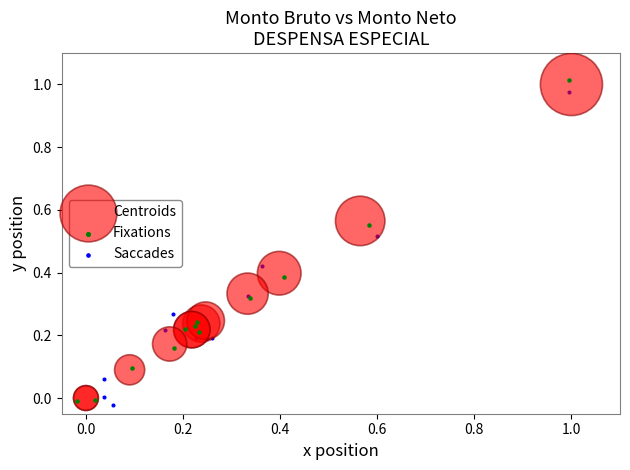

Which series contains the lowest Y value?

Saccades